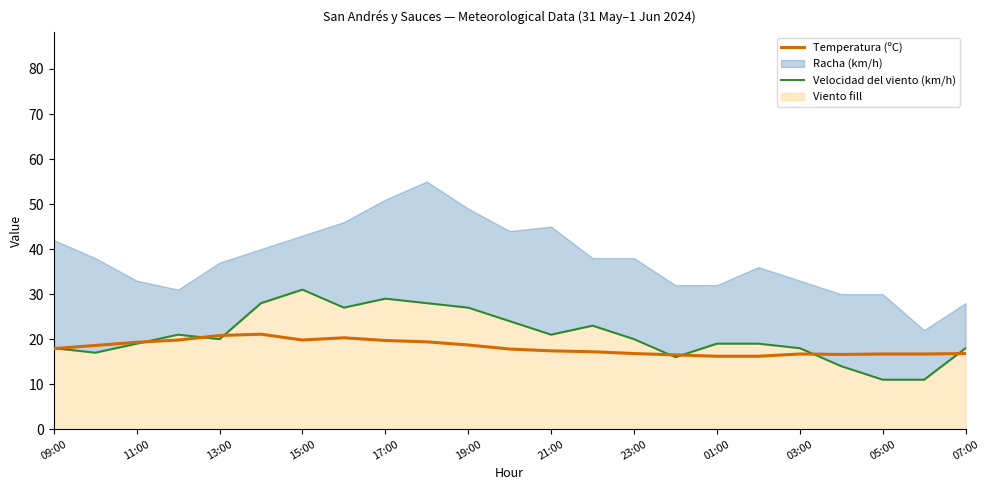

Where is Temperatura (ºC) nearest to the value 18?

09:00